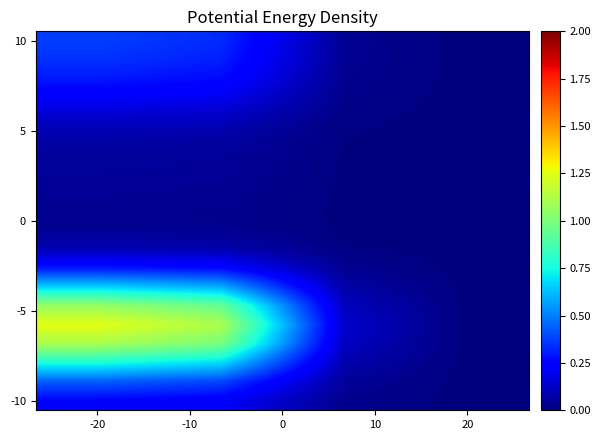

How many categories are shown in the chart?

4